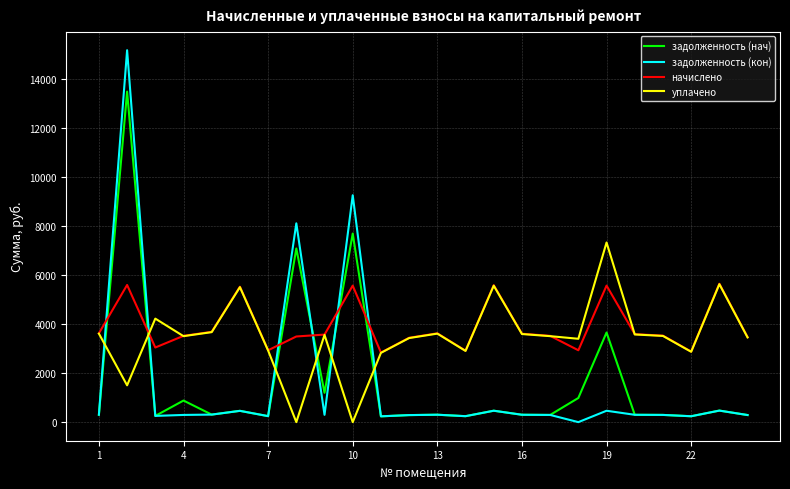

What is the greatest value displayed?

15159.1